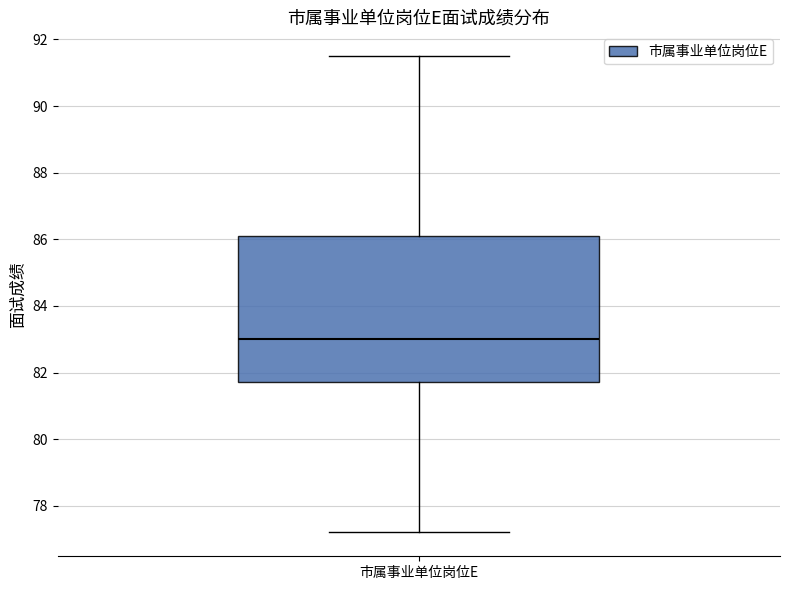

Transcribe this box plot: give where the median line is, the range the box spans, and where the two whiskers end, as read against the y-axis. The values are not printed on the chart, so give them approximately, as read against the axis.

median 83.0, box 81.8 to 86.2, whiskers 77.2 to 91.6